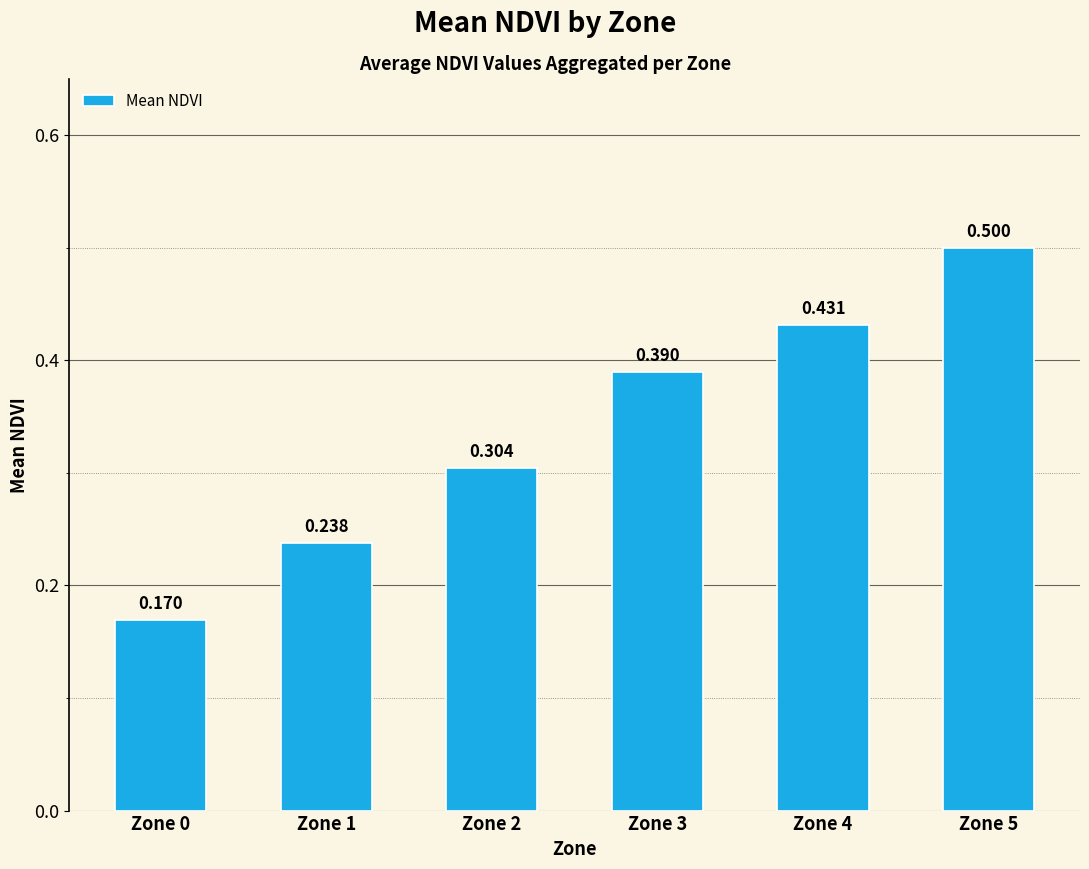

What is the value of the 1st bar from the left?

0.2